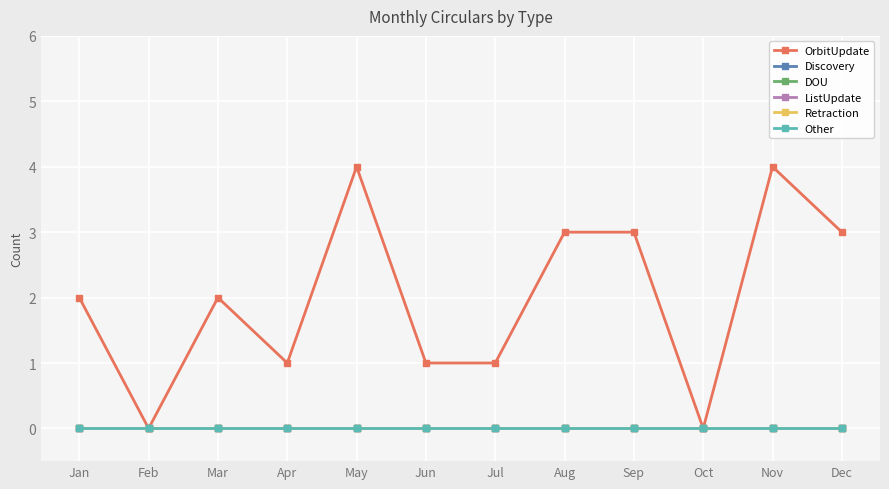

How many series are shown in this chart?

6